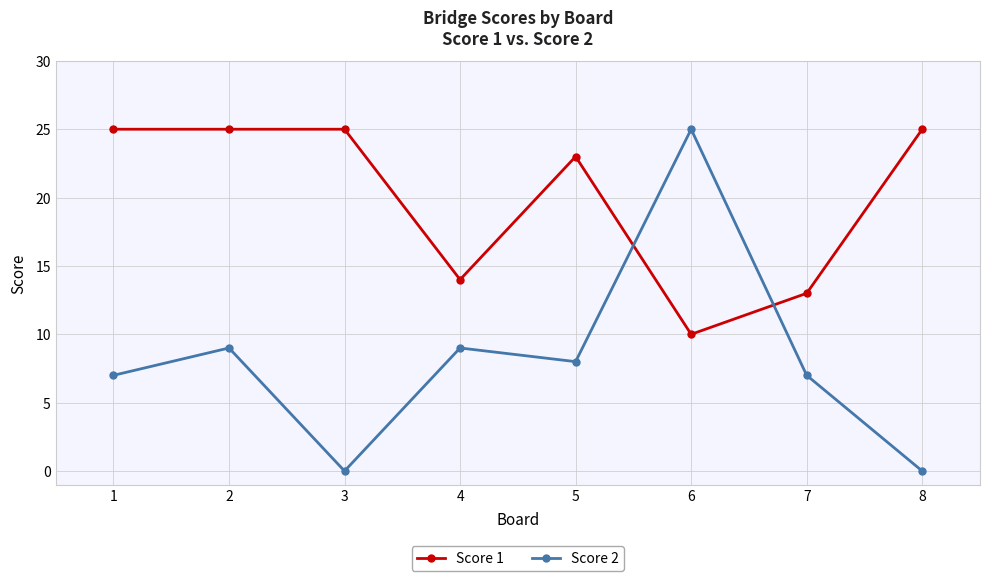

What is the difference between the highest and lowest values at 5?

15